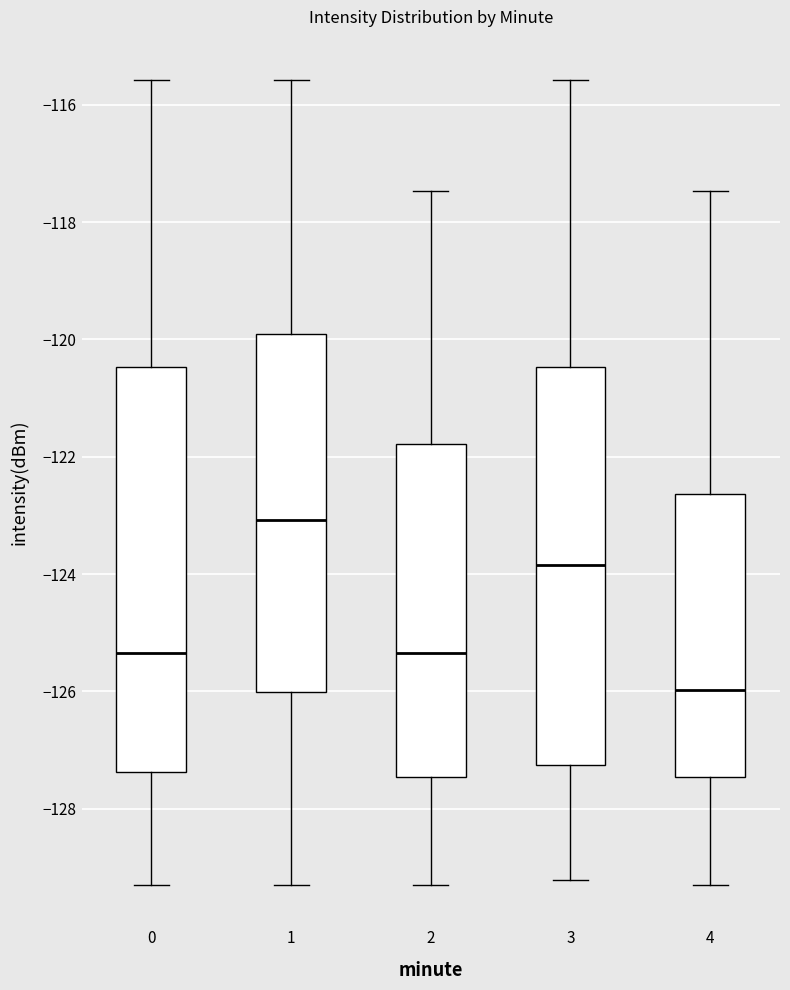

Reading left to right, read every box against the y-axis: the position of its median line, the range the box covers, and the ends of its whiskers. The values are not printed on the chart, so give them approximately, as read against the axis.

0: median -125.4, box -127.4 to -120.4, whiskers -129.4 to -115.6
1: median -123.0, box -126.0 to -120.0, whiskers -129.4 to -115.6
2: median -125.4, box -127.4 to -121.8, whiskers -129.4 to -117.4
3: median -123.8, box -127.2 to -120.4, whiskers -129.2 to -115.6
4: median -126.0, box -127.4 to -122.6, whiskers -129.4 to -117.4